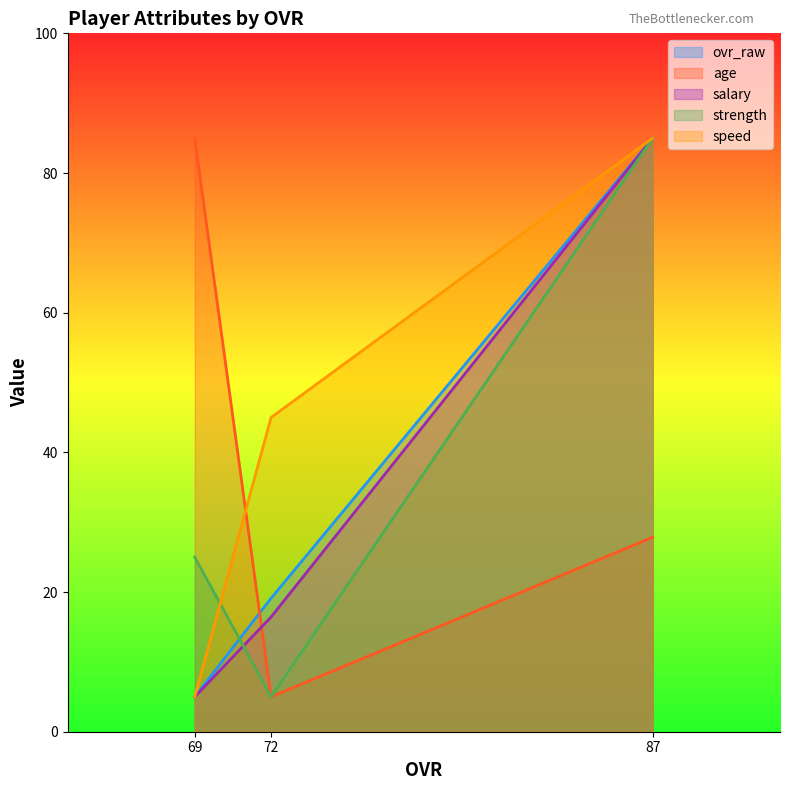

Where is salary nearest to the value 44?

72